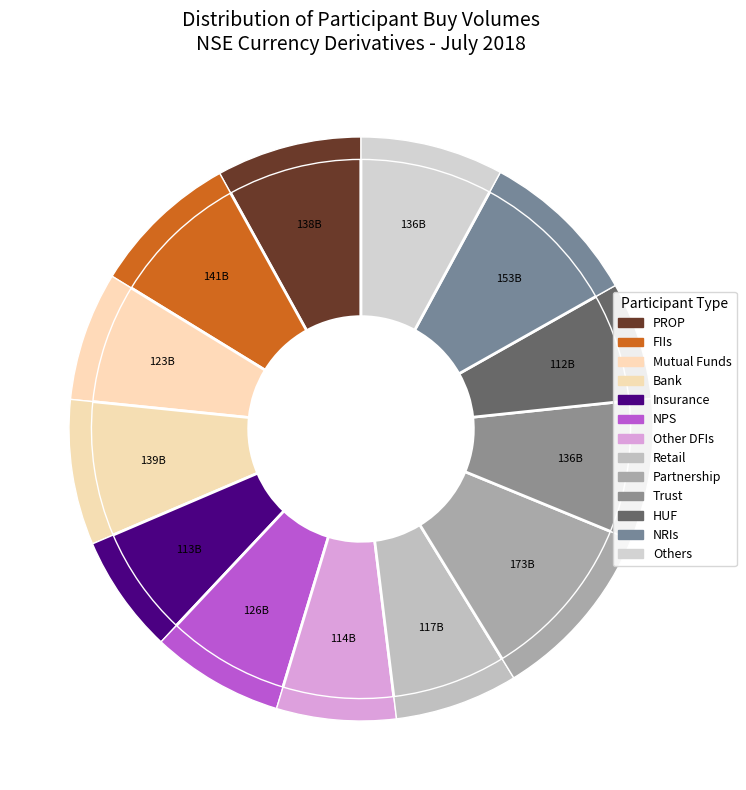

What is the largest slice in the pie chart?

Partnership